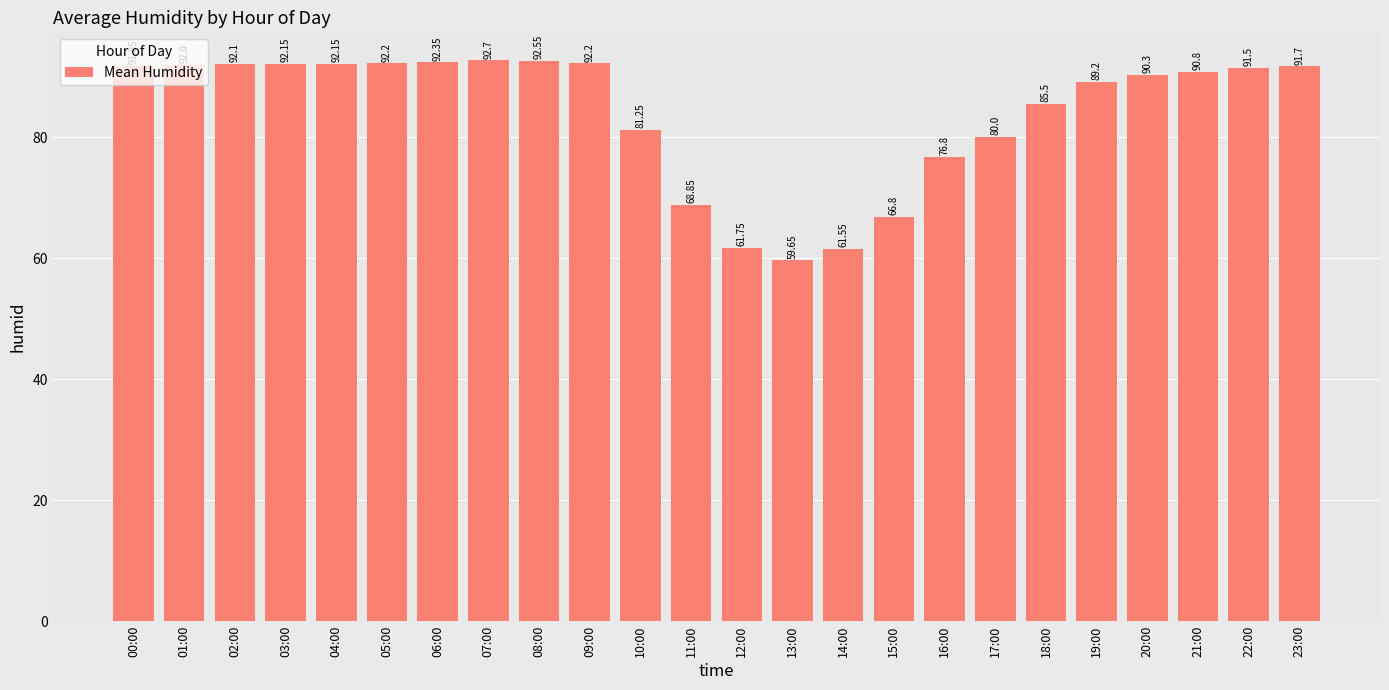

Which category has the highest value across all series?

07:00